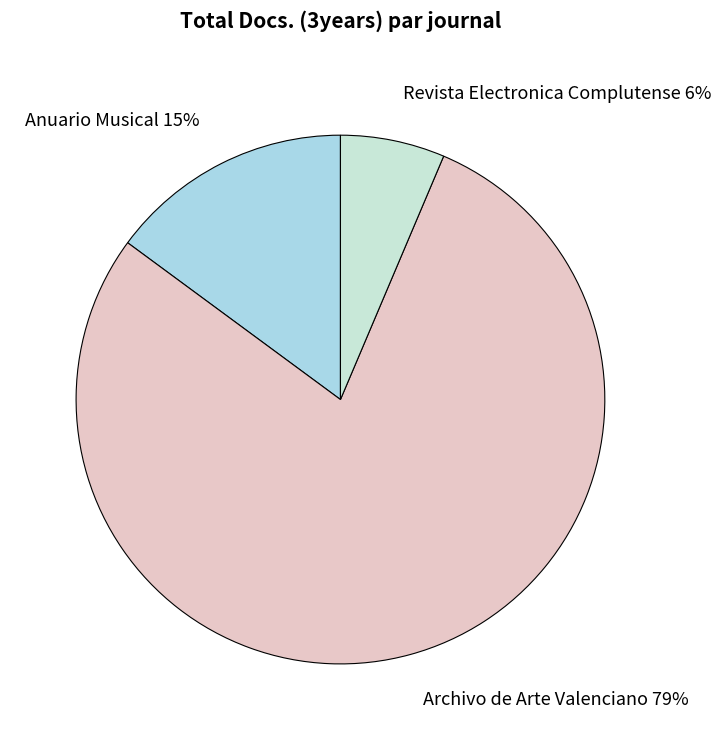

Do Revista Electronica Complutense and Anuario Musical together represent more than half of the pie?

No